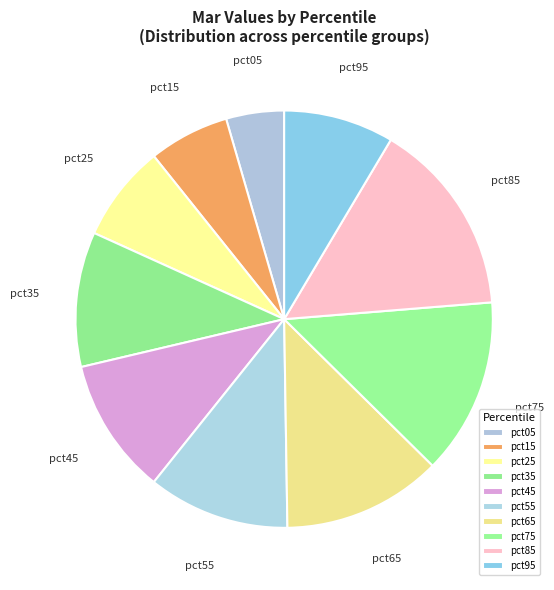

True or false: pct55 accounts for 25% of the total.

False